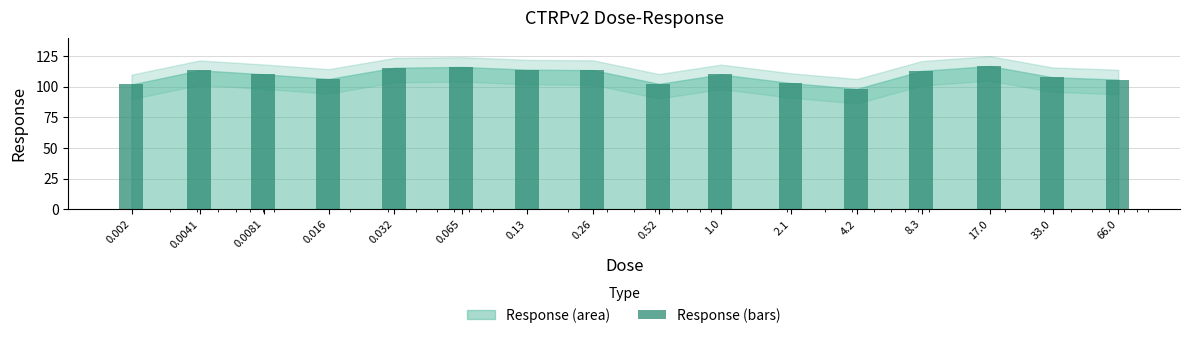

Between 0.52 and 2.1, which is larger?

2.1